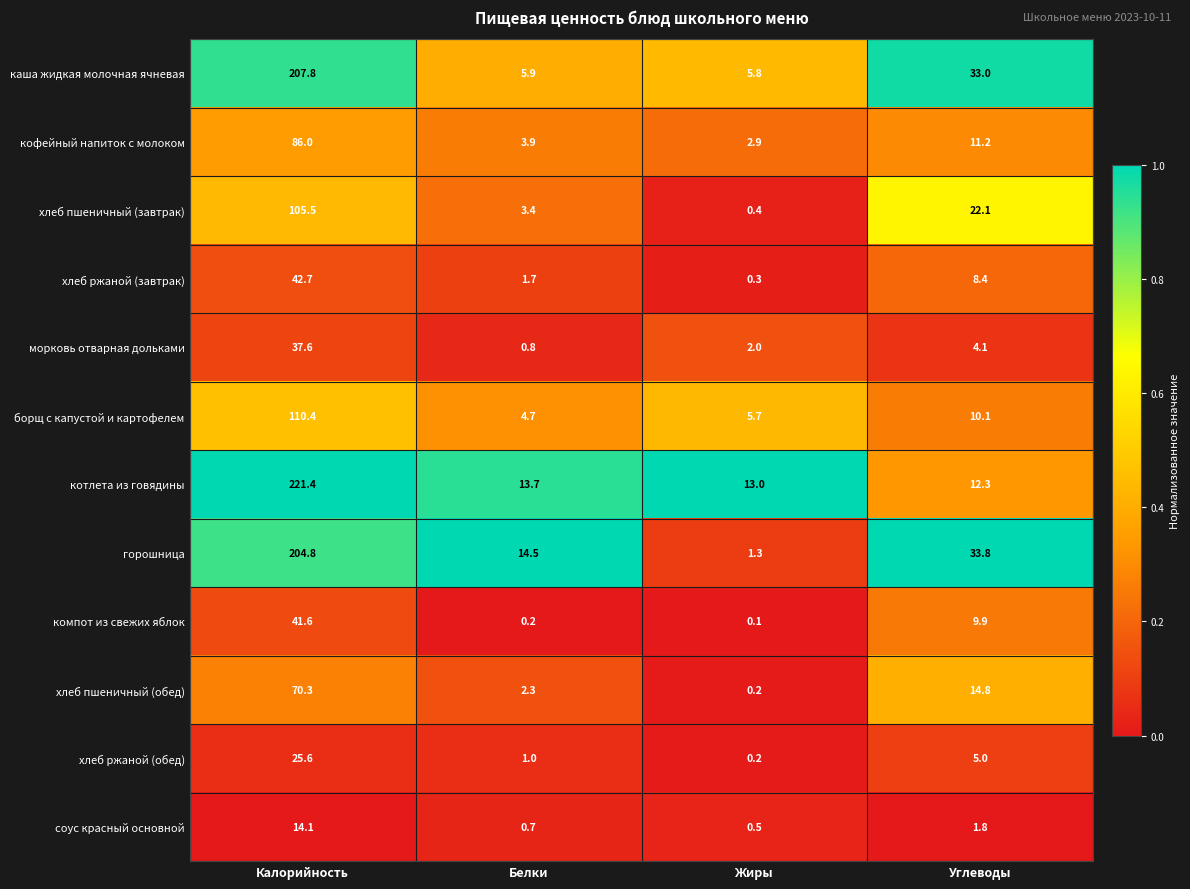

What is the difference between the maximum and minimum values in the компот из свежих яблок series?

41.5